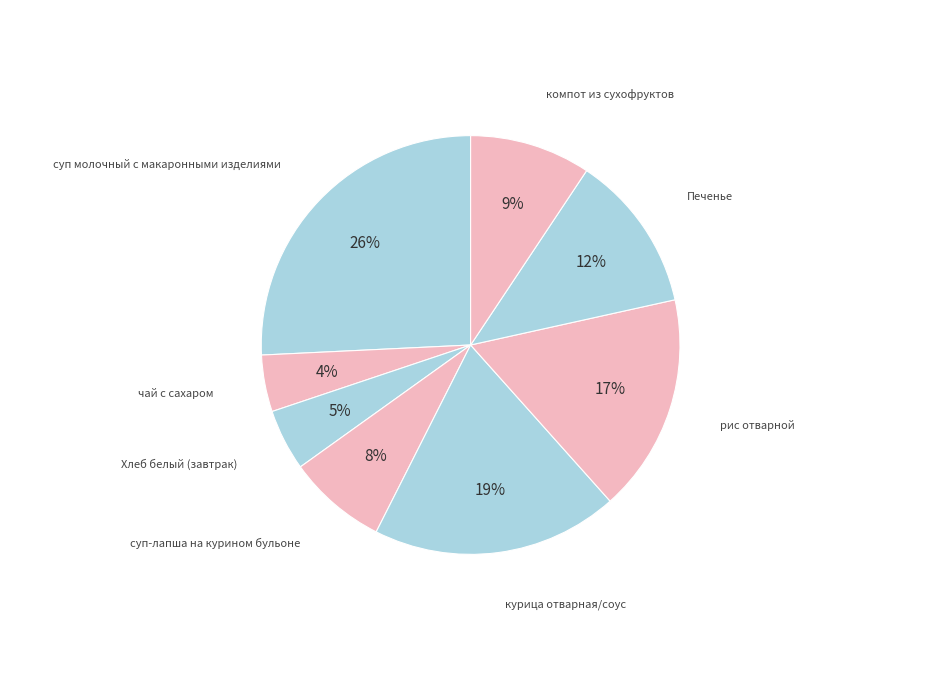

What is the smallest slice in the pie chart?

чай с сахаром